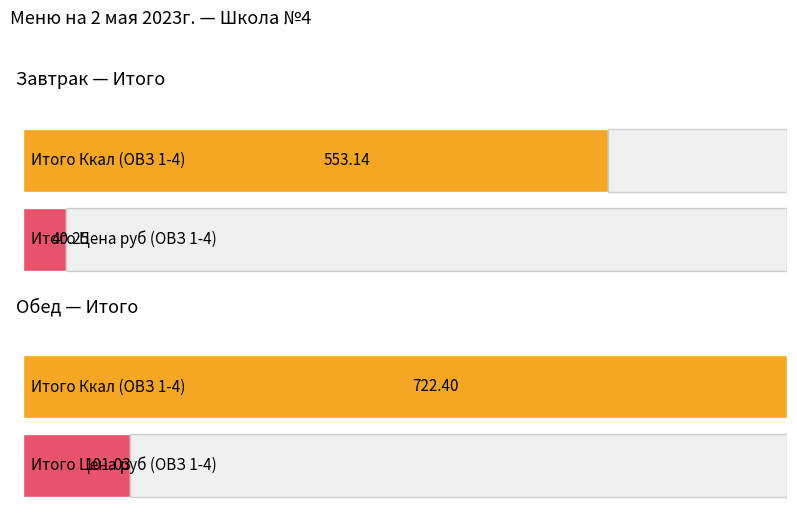

Does the chart contain stacked bars?

No